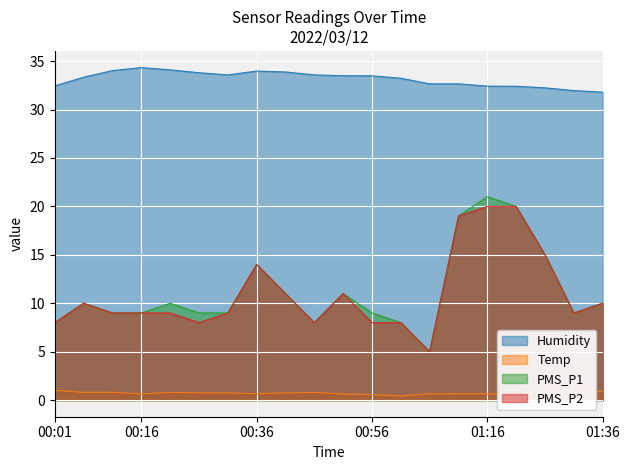

How many categories are shown in the chart?

20